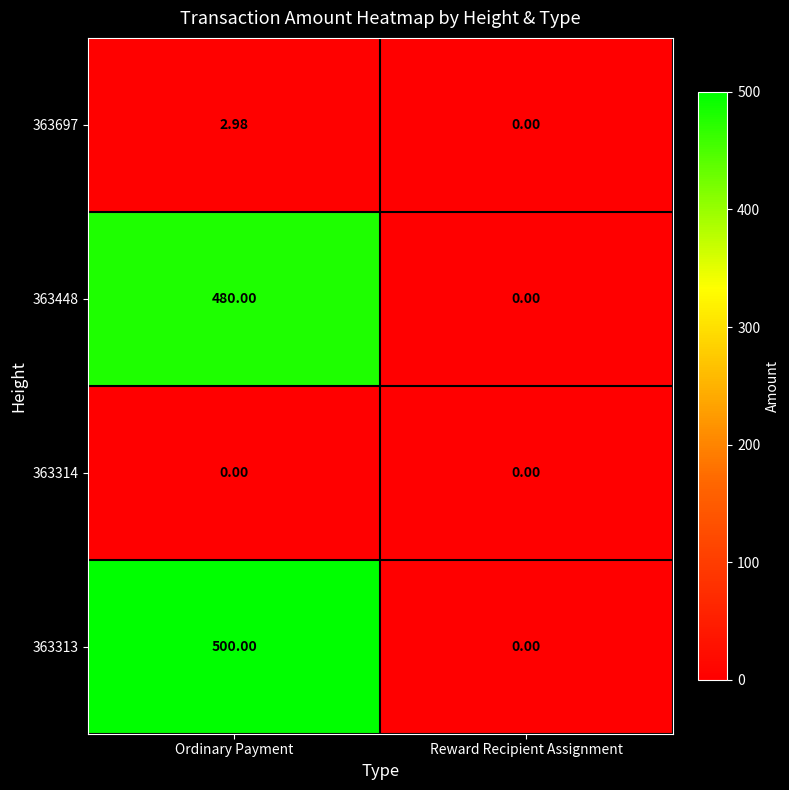

At which label does 363697 first exceed 2?

Ordinary Payment